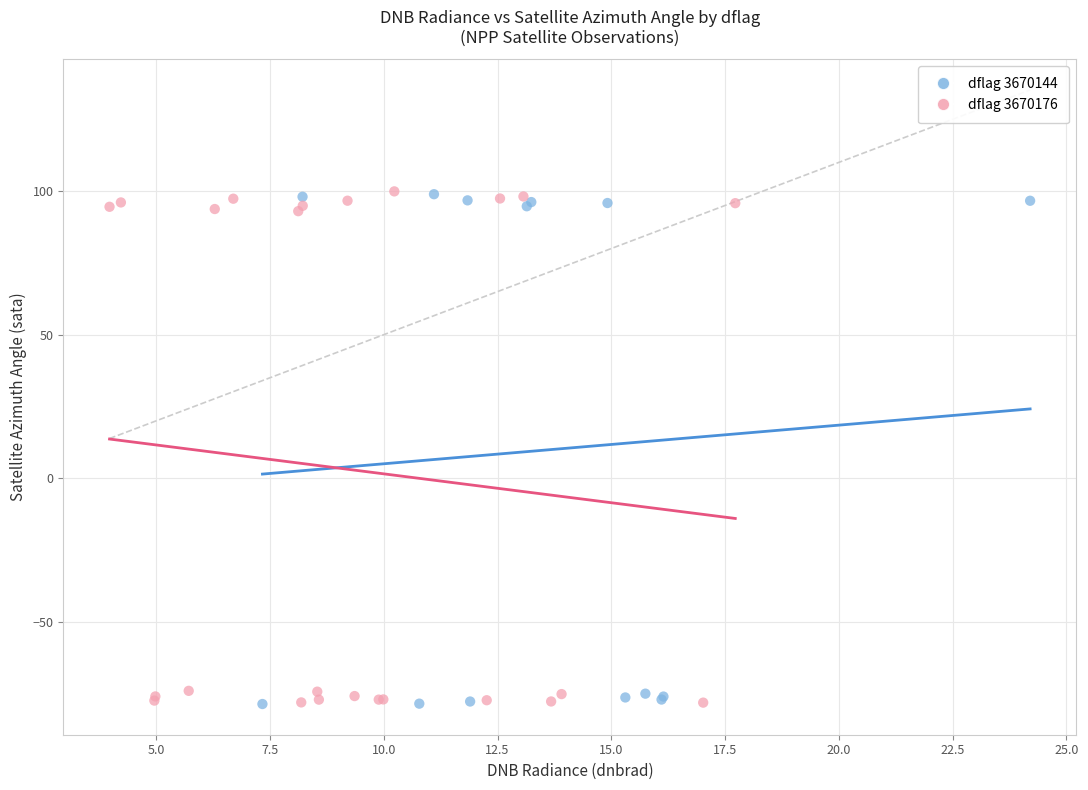

What are all the series names shown in the legend?

dflag 3670144, dflag 3670176